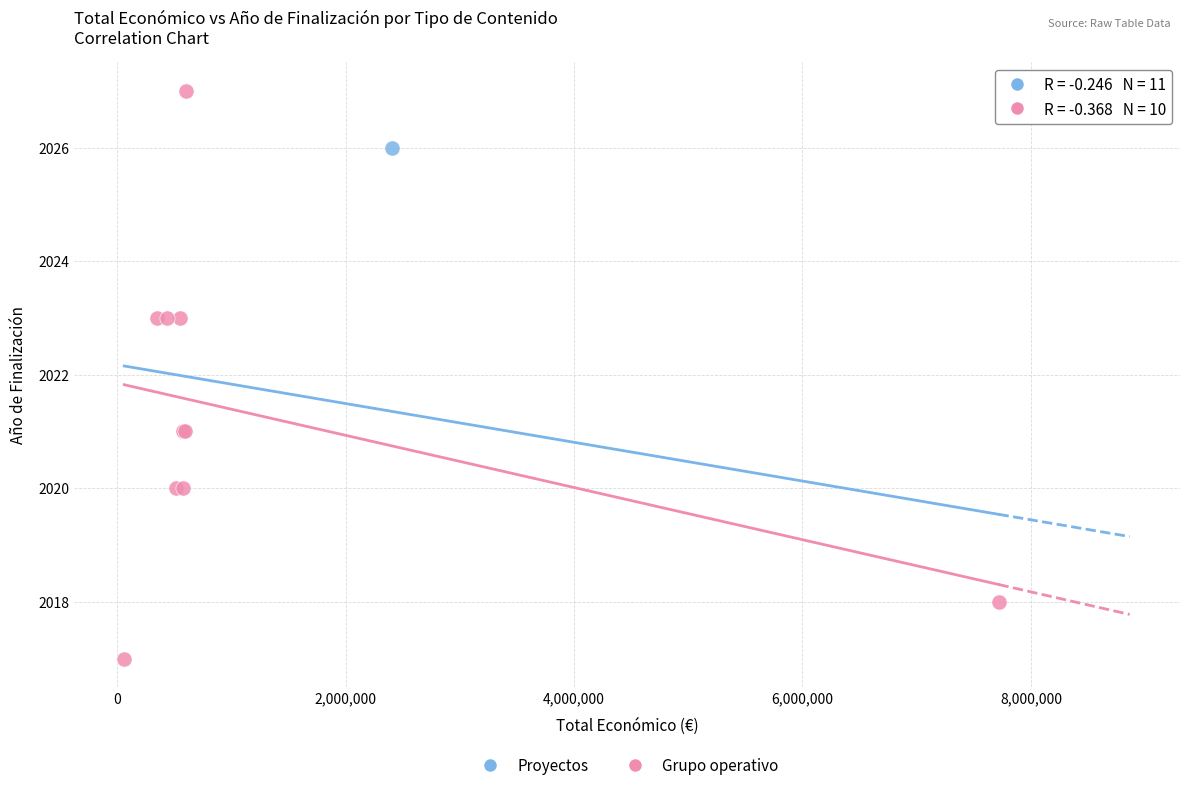

What are all the series names shown in the legend?

Proyectos, Grupo operativo